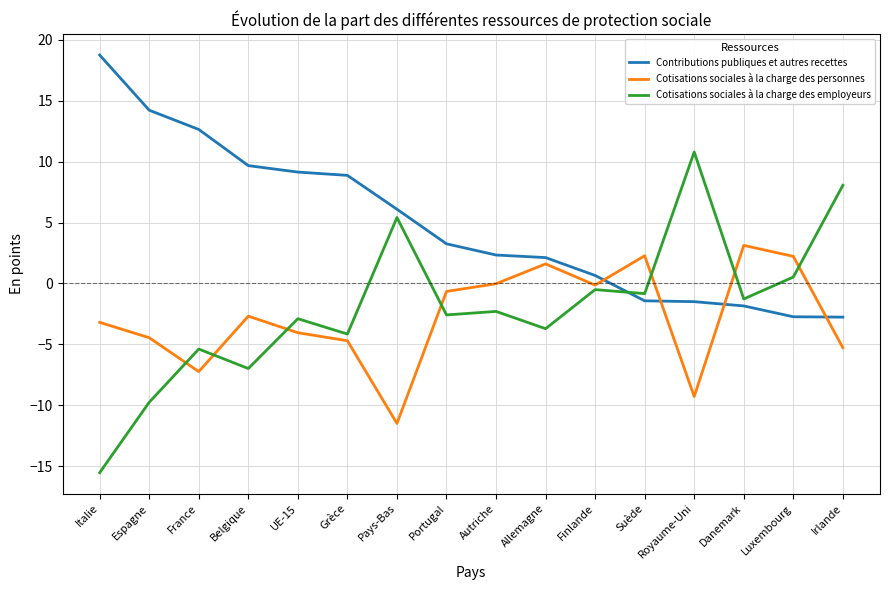

Count the number of data series in this chart.

3